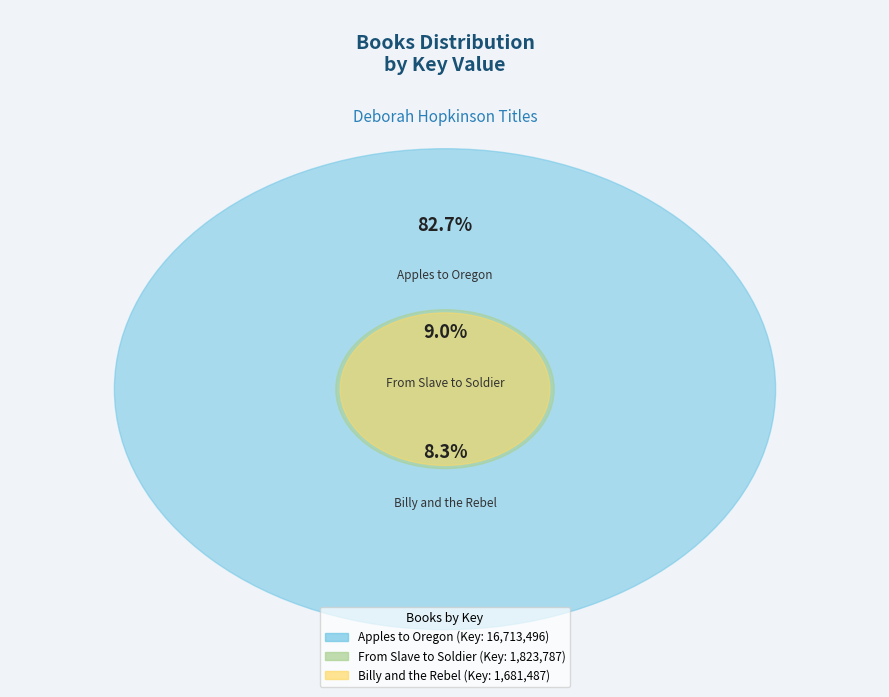

What is the ratio of the value at Billy and the Rebel to the value at From Slave to Soldier?

0.9